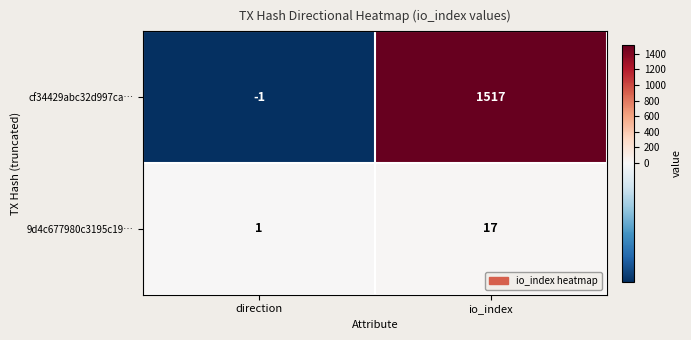

Rank the series by their maximum value, from highest to lowest.

cf34429abc32d997ca…, 9d4c677980c3195c19…